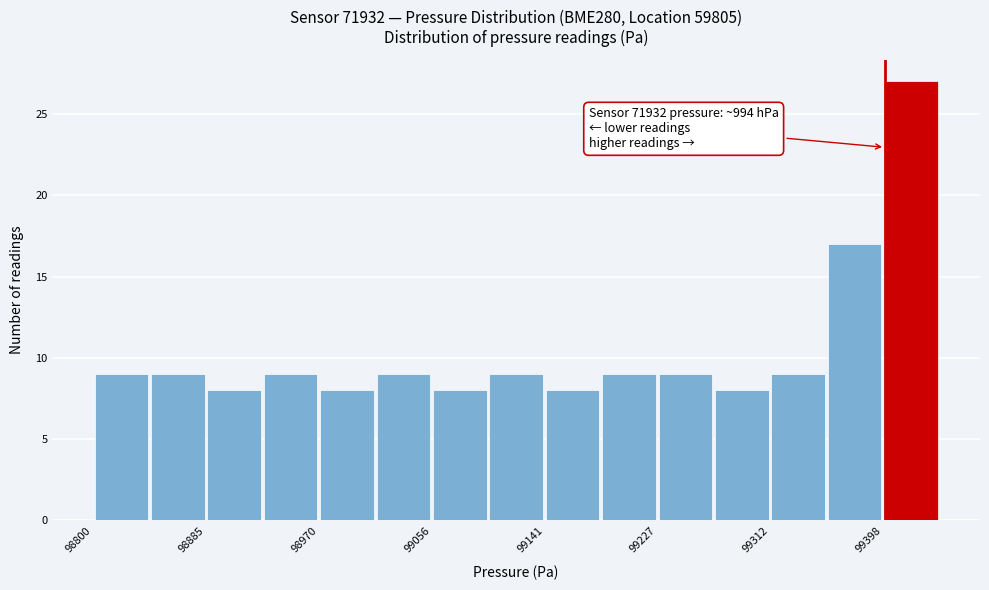

Which range on the x-axis has the tallest bar?

99400 to 99440